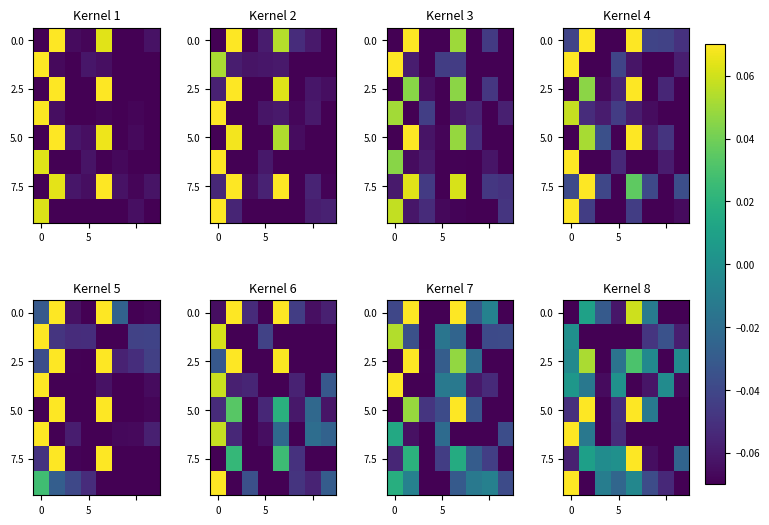

How many positive values does the 5.0 series have?

2